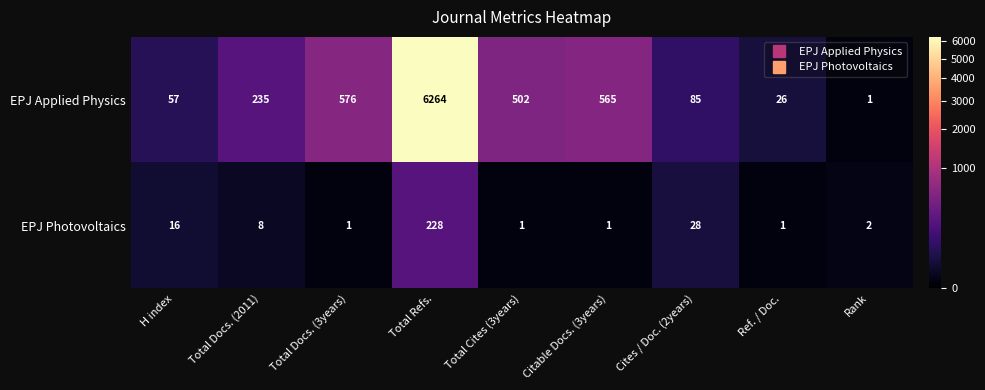

Which series has the largest total across all categories?

EPJ Applied Physics